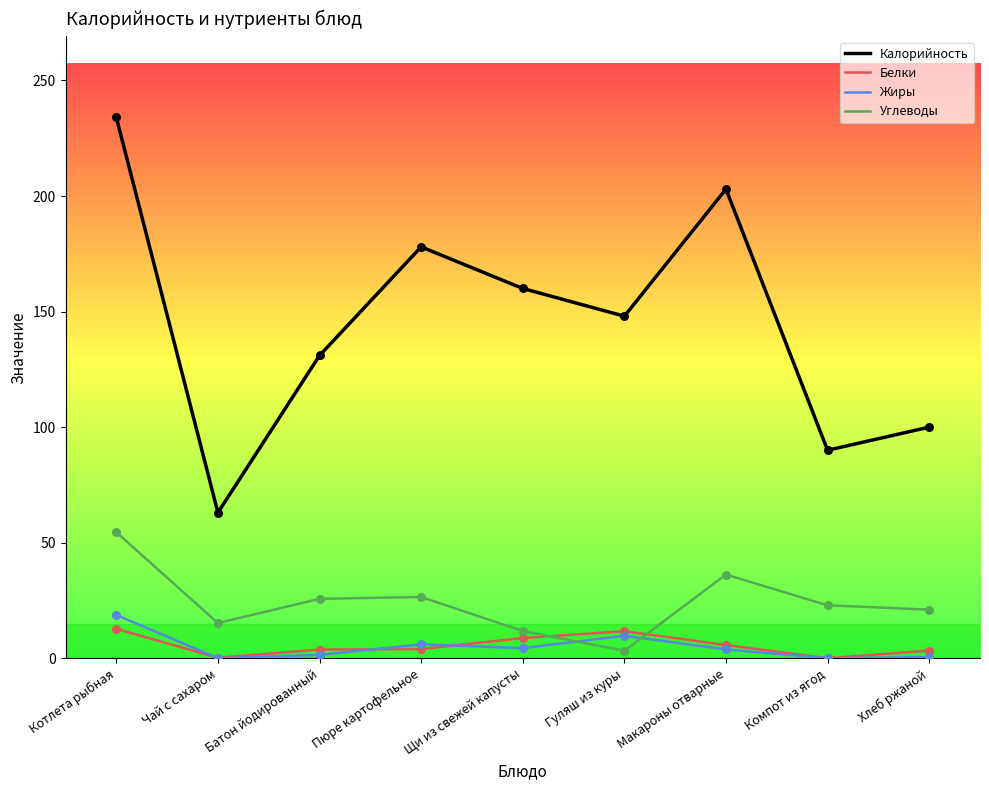

What are all the series names shown in the legend?

Калорийность, Белки, Жиры, Углеводы